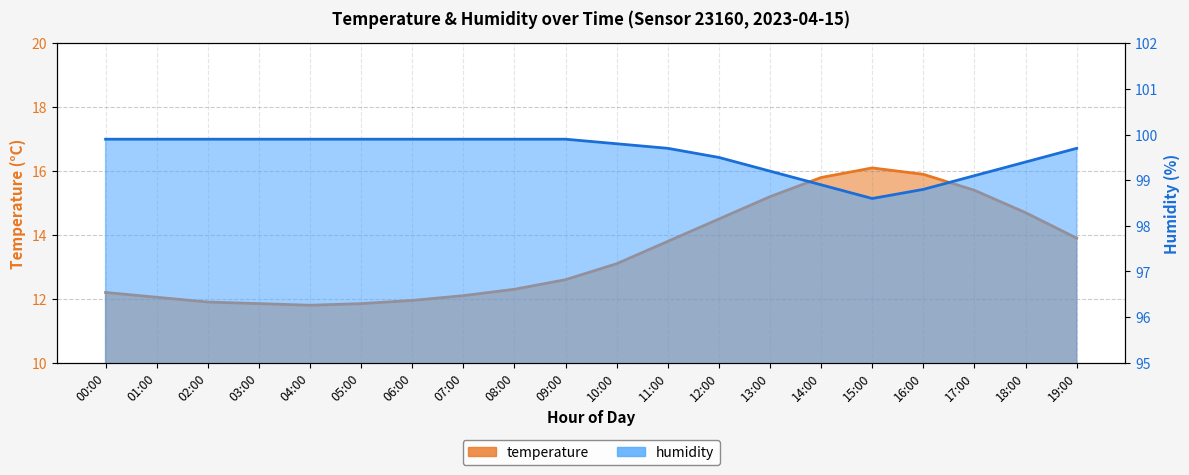

What is the difference between the temperature values at 17:00 and 18:00?

0.7